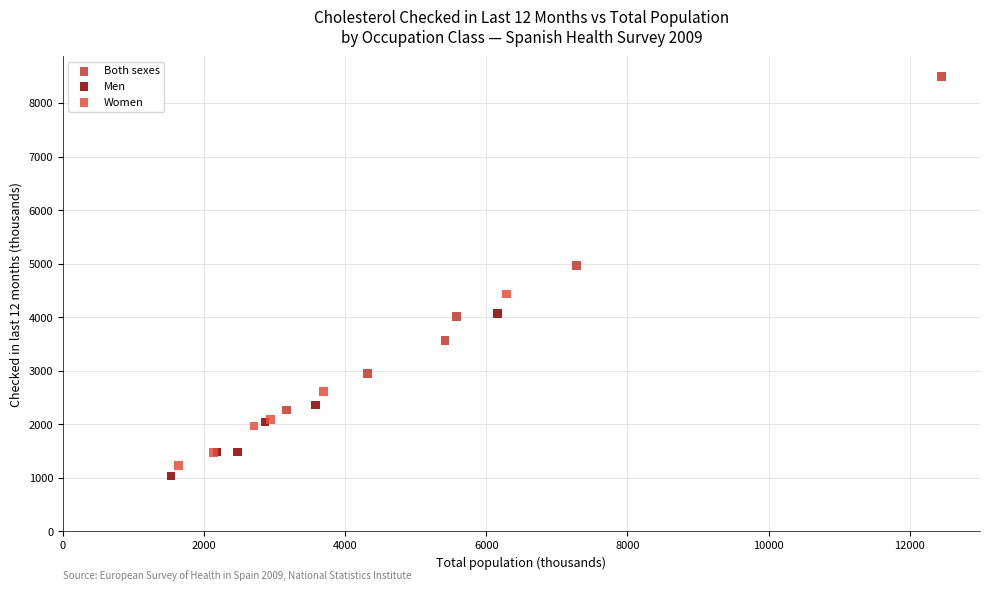

Which series reaches the maximum Y coordinate?

Both sexes